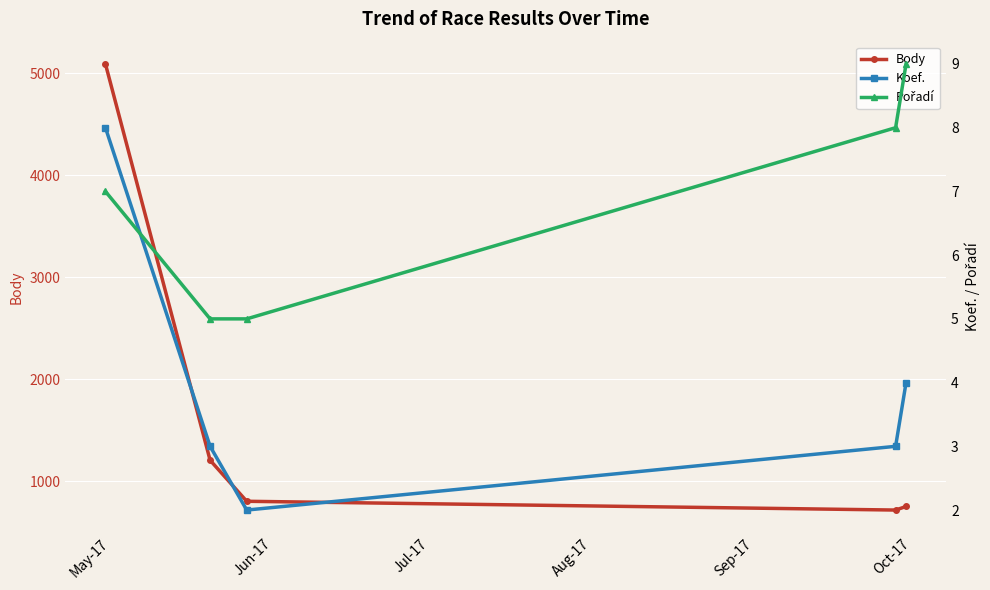

What is the minimum value for Body?

718